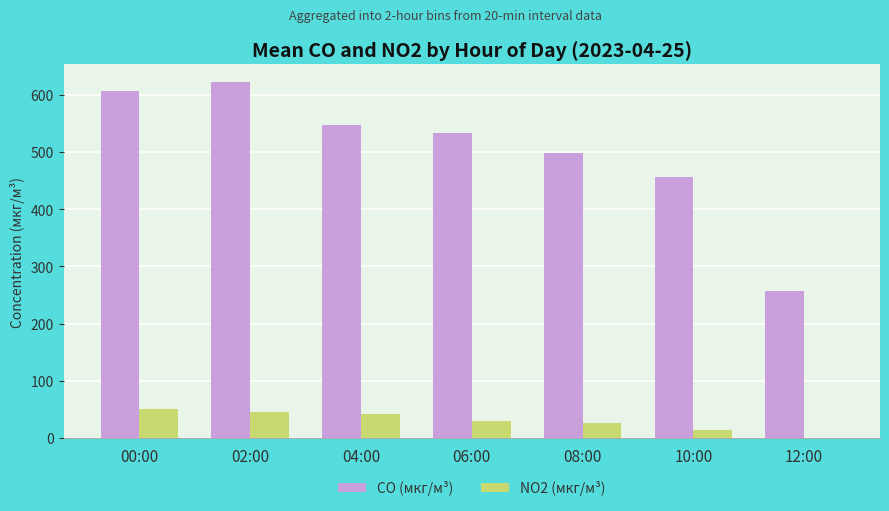

Reading right to left, extract all data points from this chart.

CO (мкг/м³): 257.6	456.2	497.2	533.5	546.7	621.7	606.4
NO2 (мкг/м³): 0.0	14.8	26.3	29.4	41.4	45.3	50.8